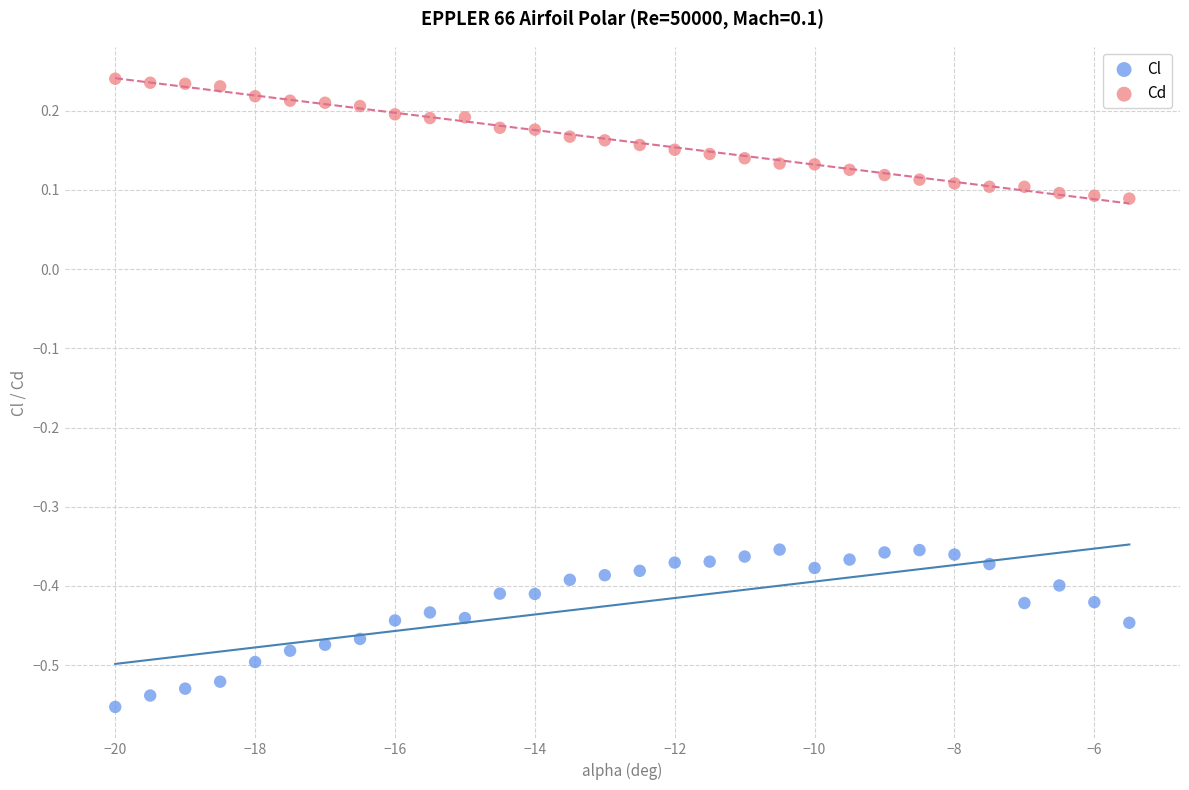

Which series contains the lowest Y value?

Cl